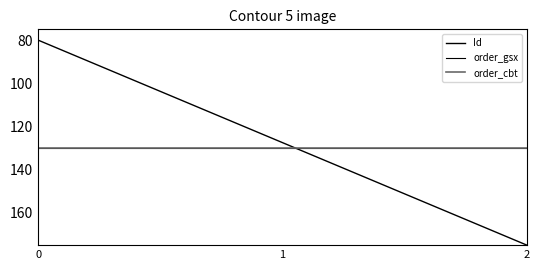

Which has a higher value, 2 or 1?

2